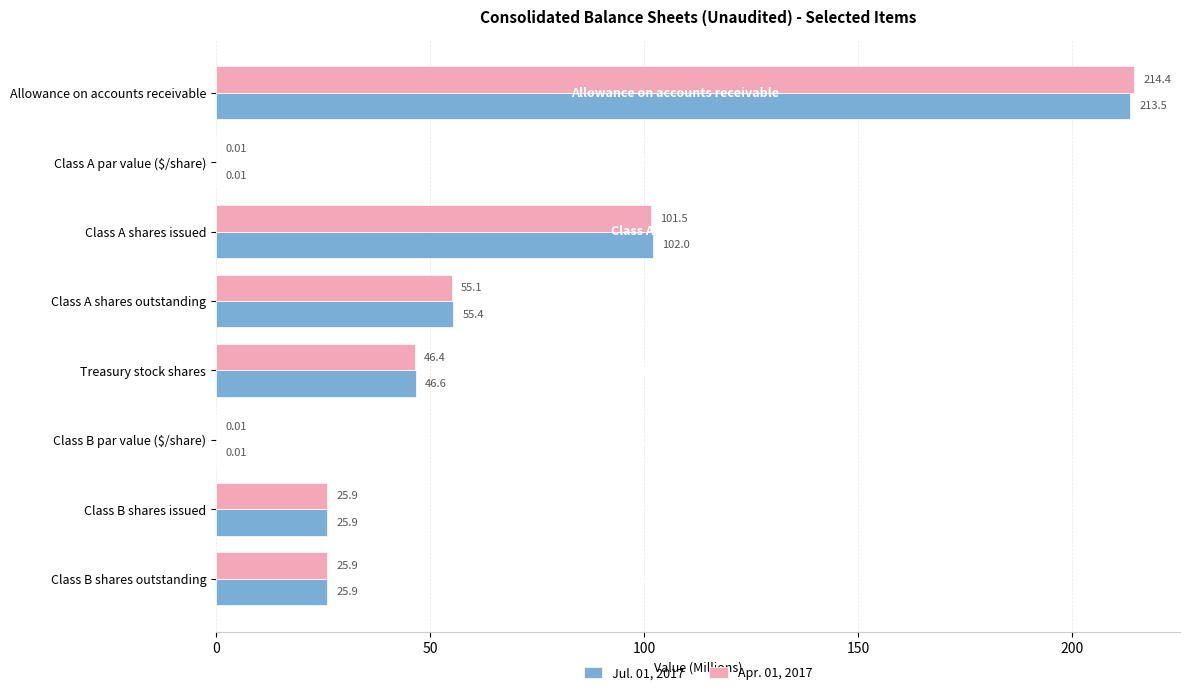

How many values in the Jul. 01, 2017 series exceed 46?

4